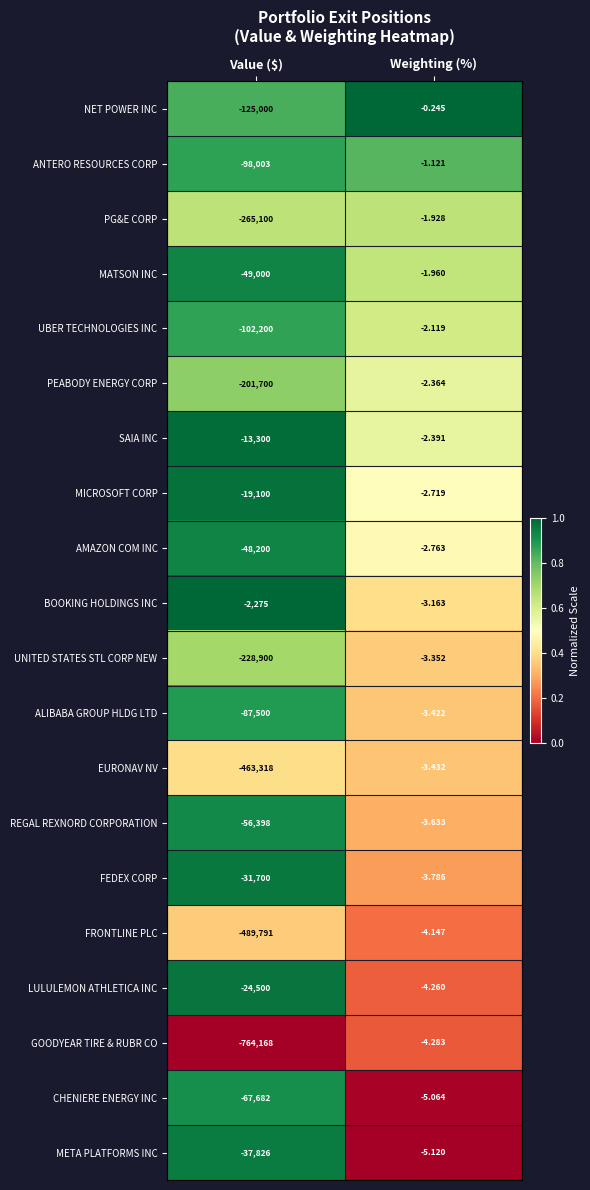

At which label is UNITED STATES STL CORP NEW closest to -114451?

Weighting (%)